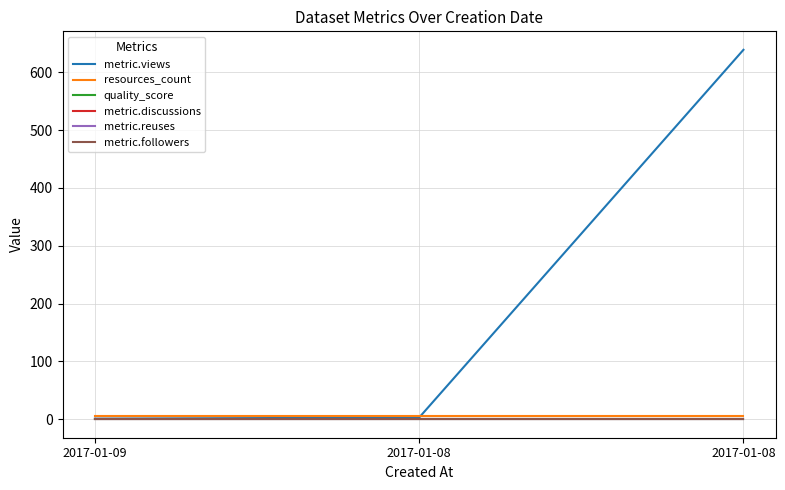

Rank the series at 2017-01-08 from highest to lowest value.

resources_count, metric.views, quality_score, metric.discussions, metric.reuses, metric.followers